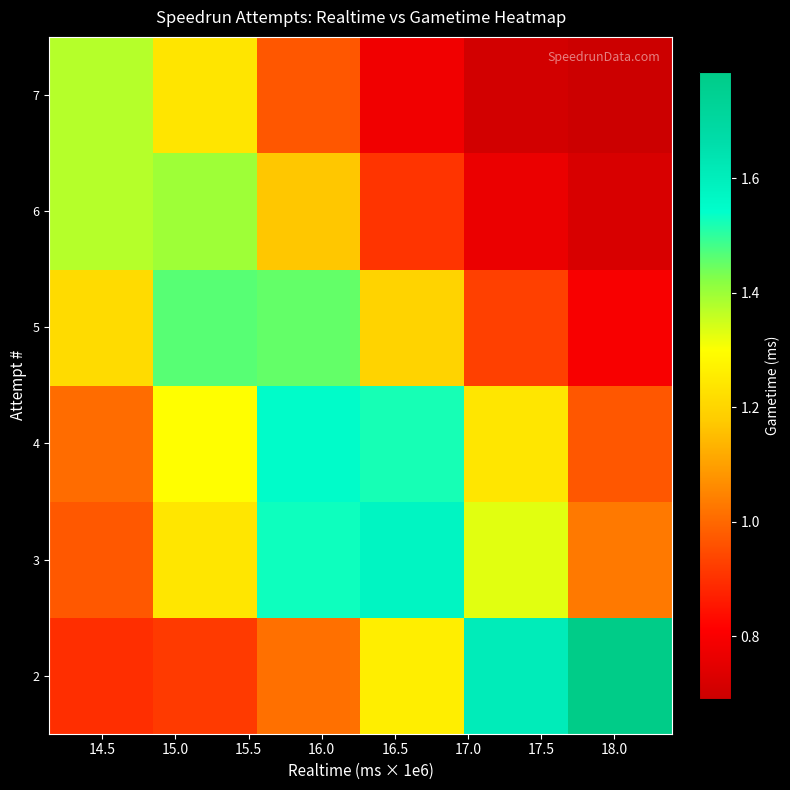

Count the number of categories in the chart.

6